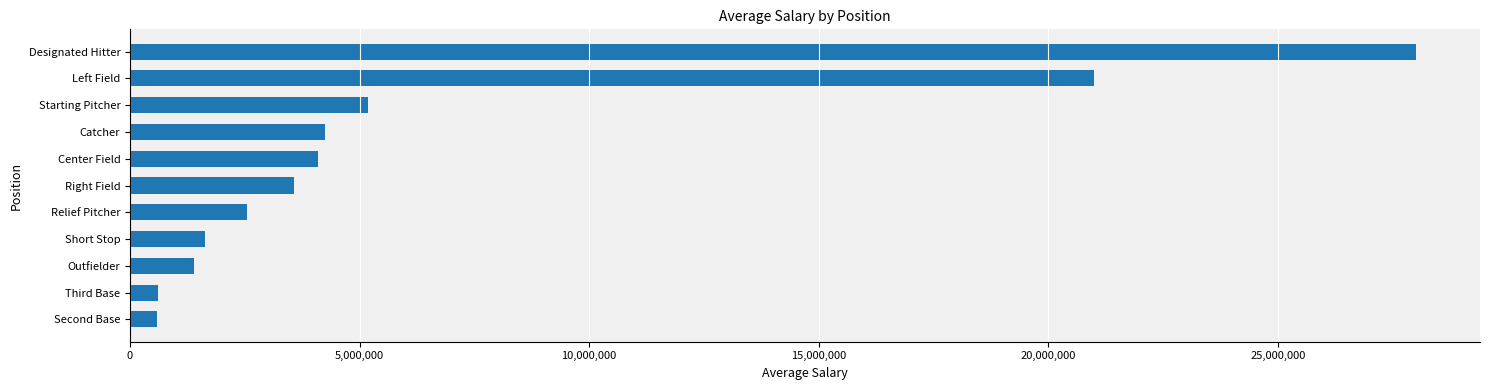

How many series are shown in this chart?

1